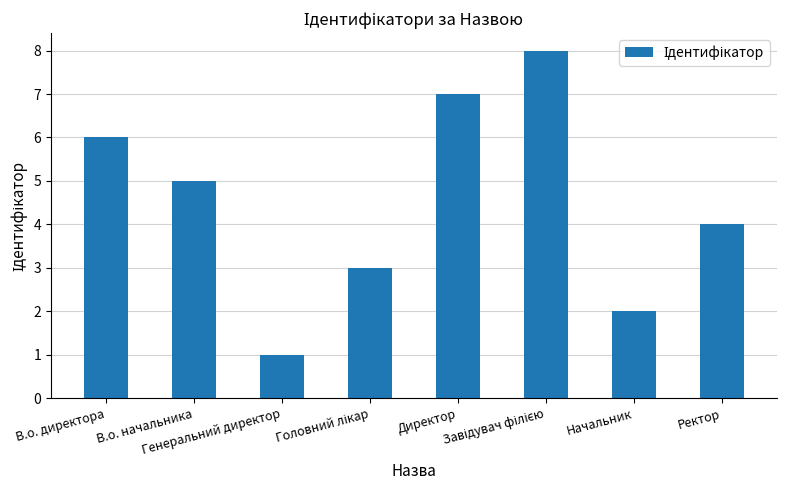

What is the sum of all values?

36